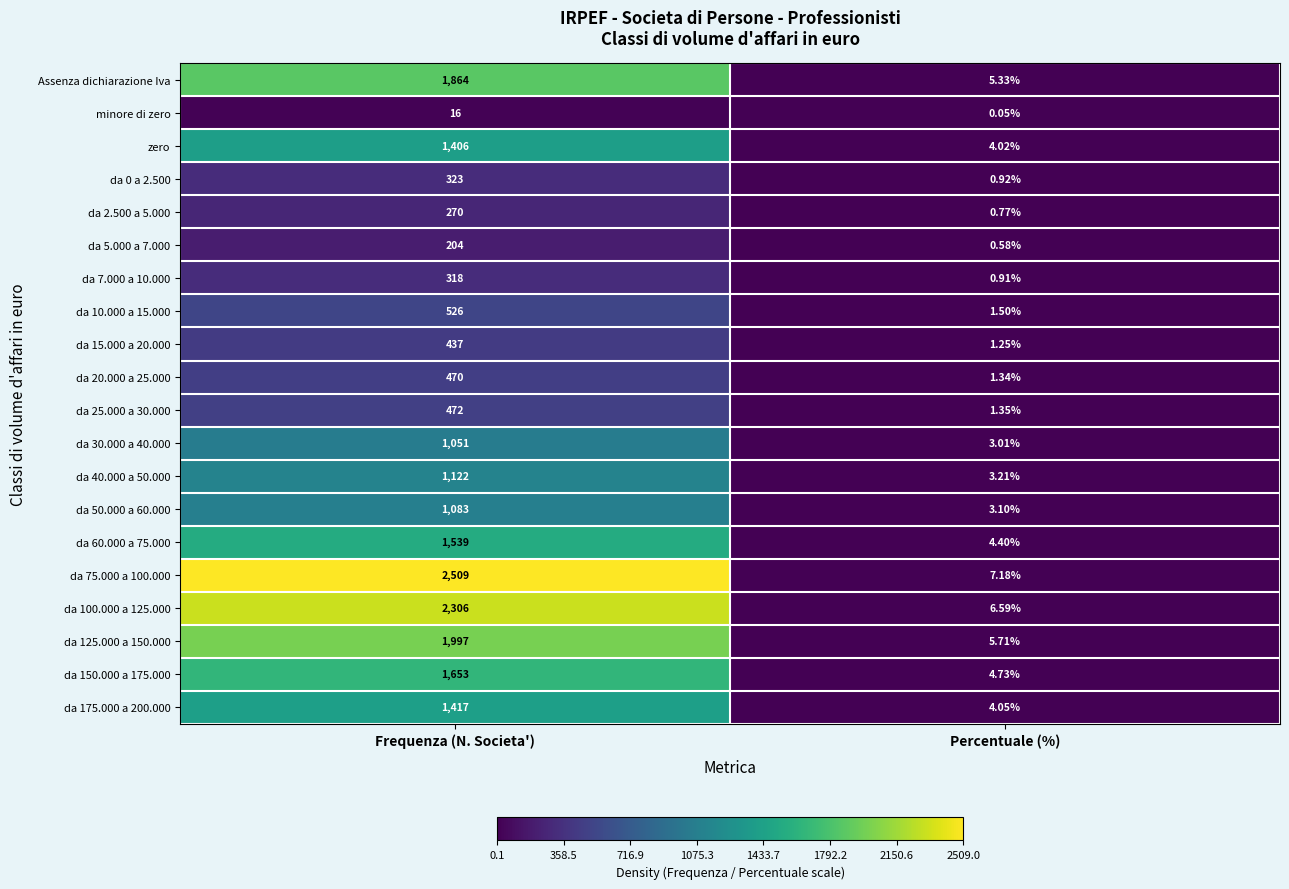

Which series changed the most between Frequenza (N. Societa') and Percentuale (%)?

da 75.000 a 100.000